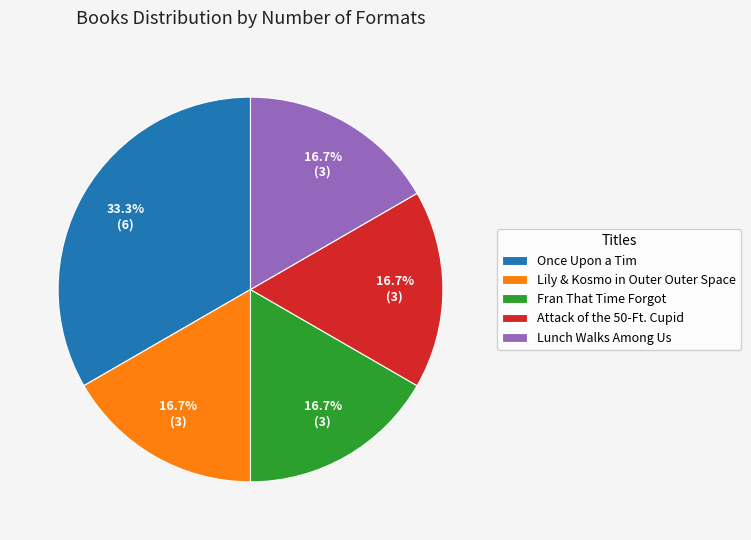

How many segments does this pie chart have?

5